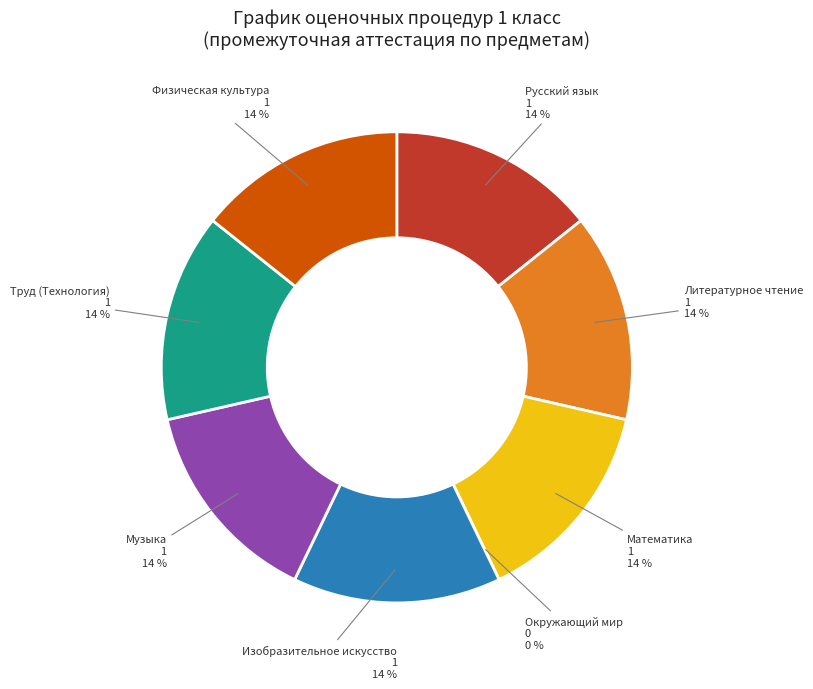

How many slices are in this pie chart?

8